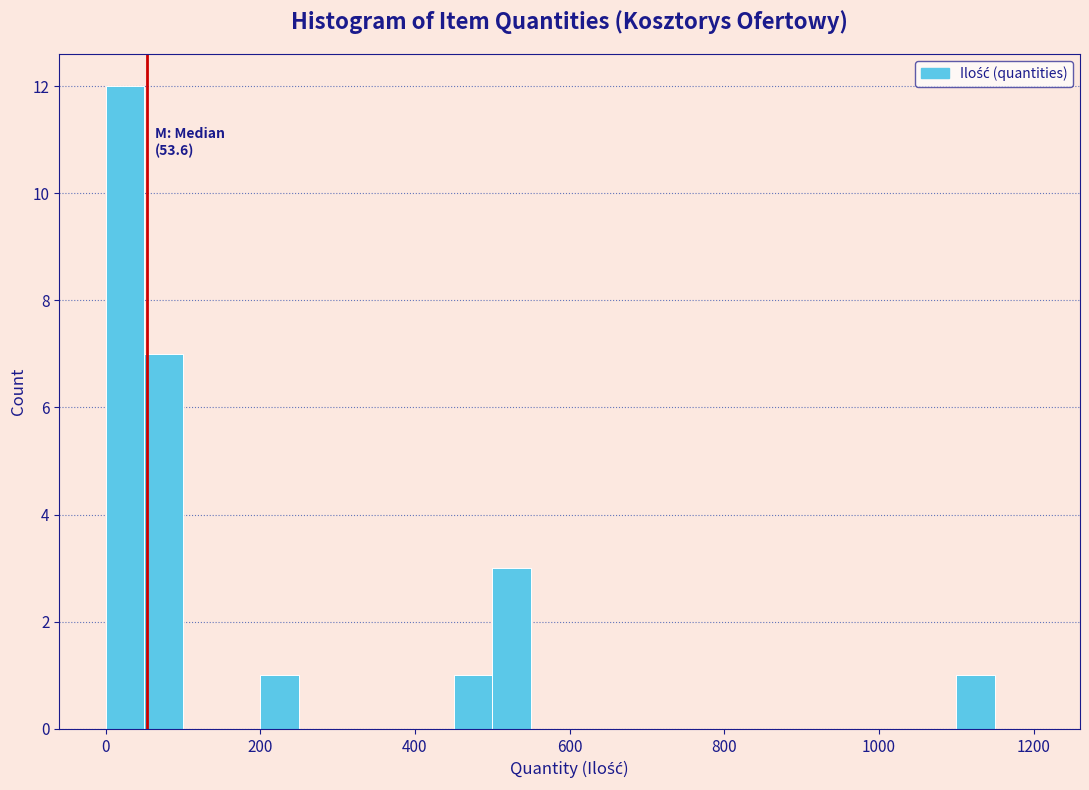

Around what value on the x-axis is the tallest bar? Give the approximate position of its centre, as read against the axis.

20